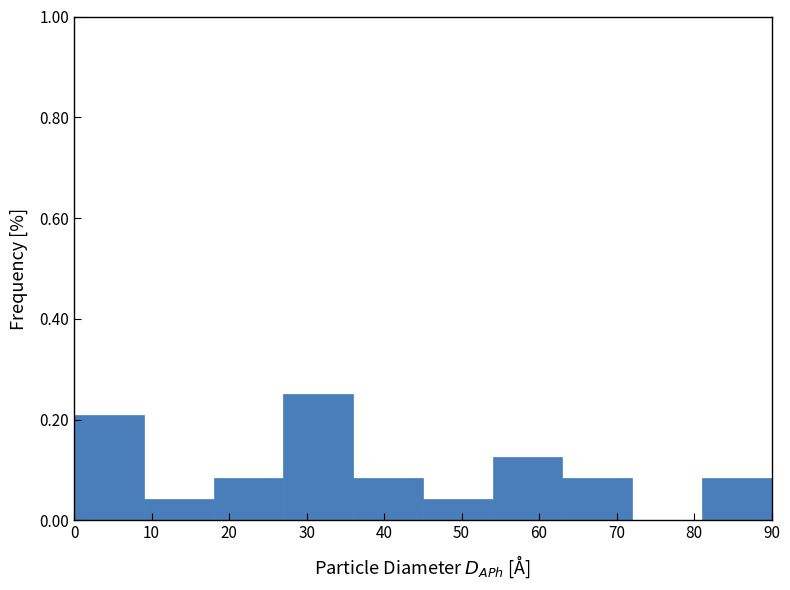

What is the height of the bar covering 18 to 27 on the x-axis? The values are not printed on the chart, so give them approximately, as read against the axis.

0.08